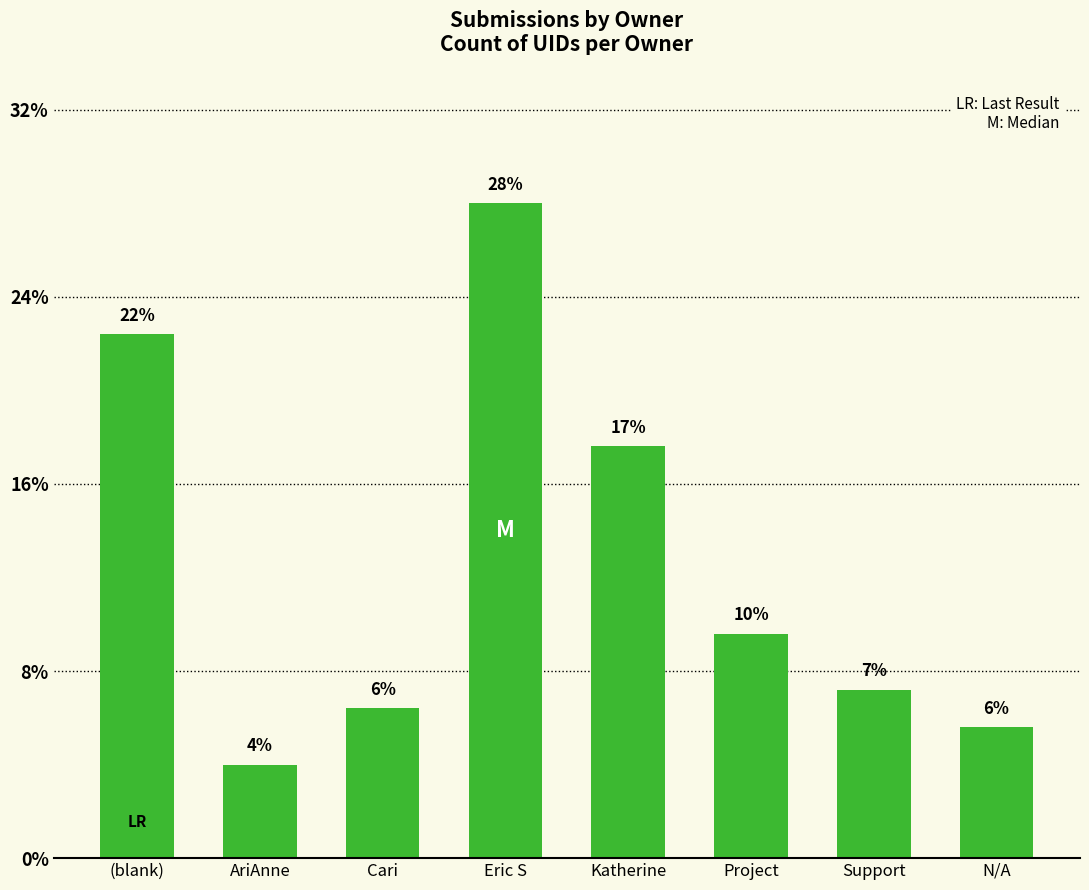

Are the bars horizontal?

No